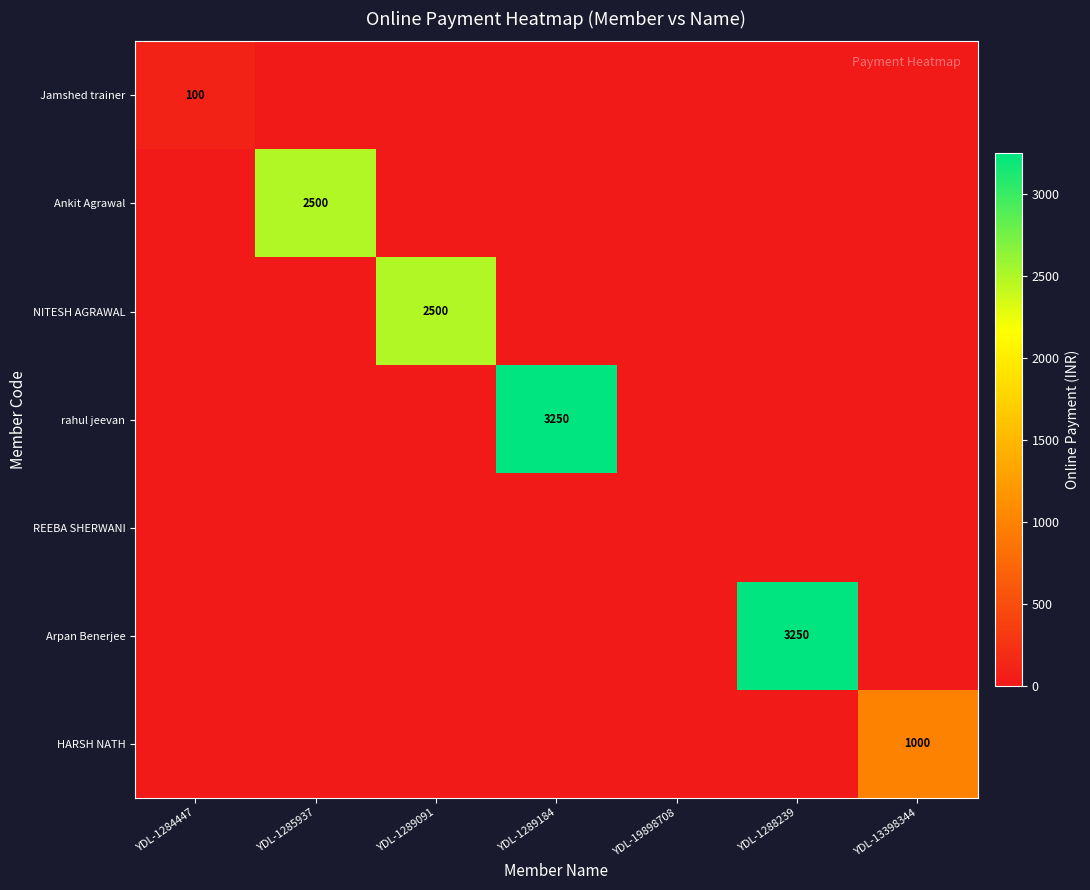

True or false: Arpan Benerjee has a value of 1956 at YDL-1288239.

False